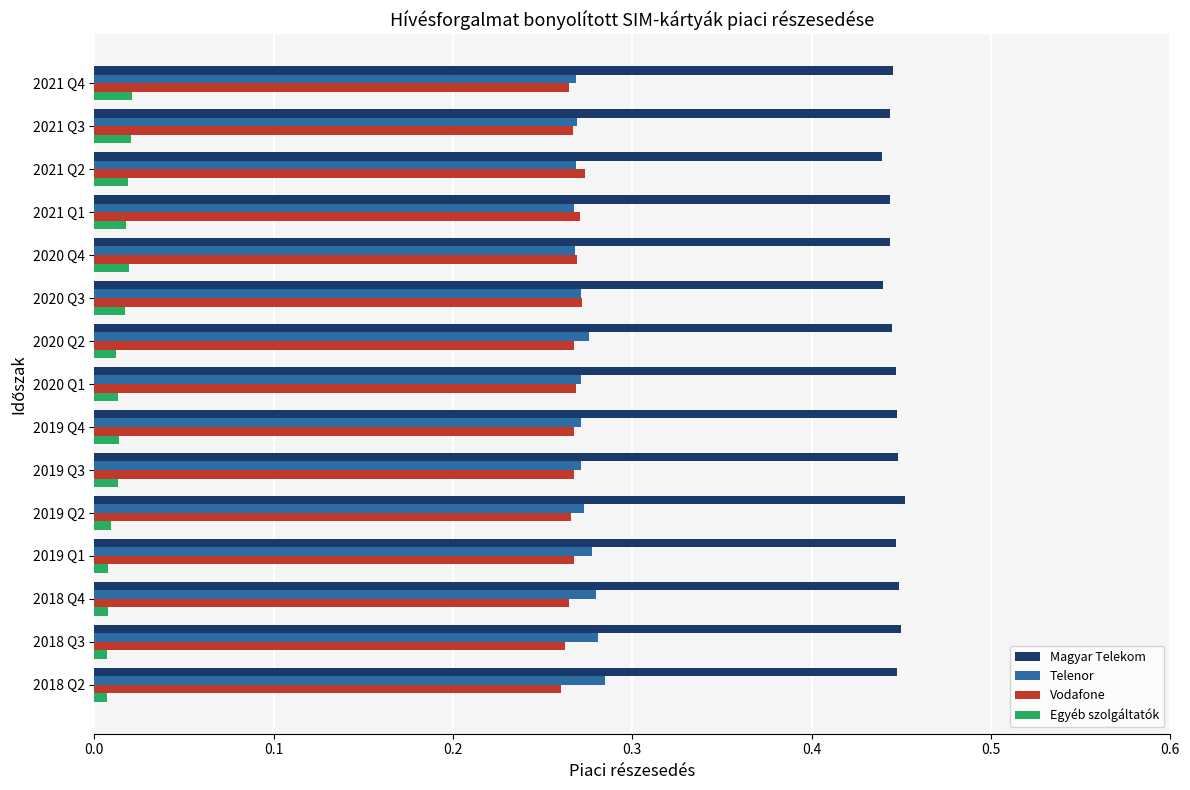

Is it true that Telenor equals 0.1 at 2021 Q2?

False